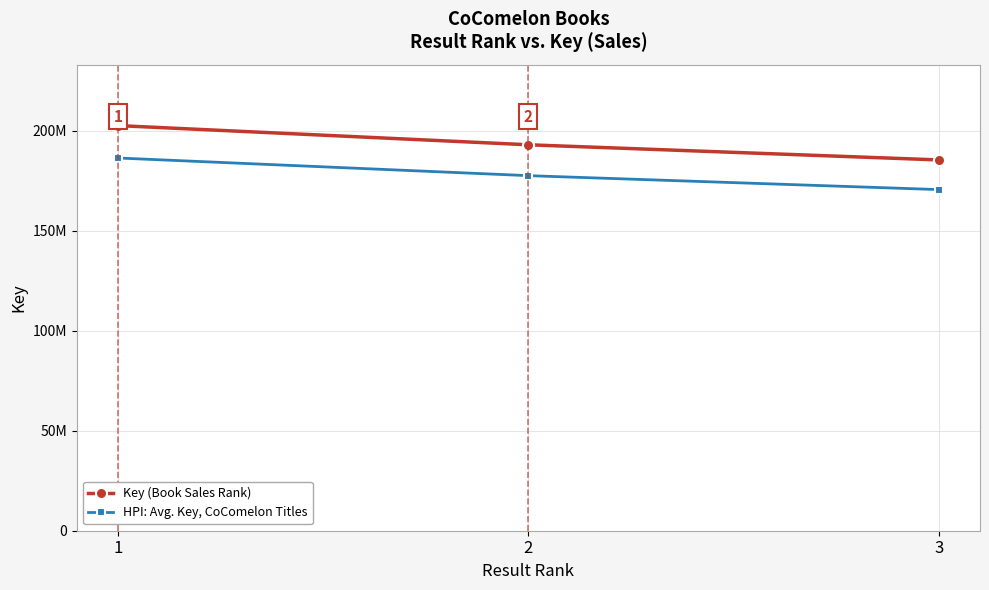

Reading left to right, transcribe all the data shown in this chart.

Key (Book Sales Rank): 1=202604520.0	2=193002910.0	3=185424649.0
HPI: Avg. Key, CoComelon Titles: 1=186396158.4	2=177562677.2	3=170590677.1